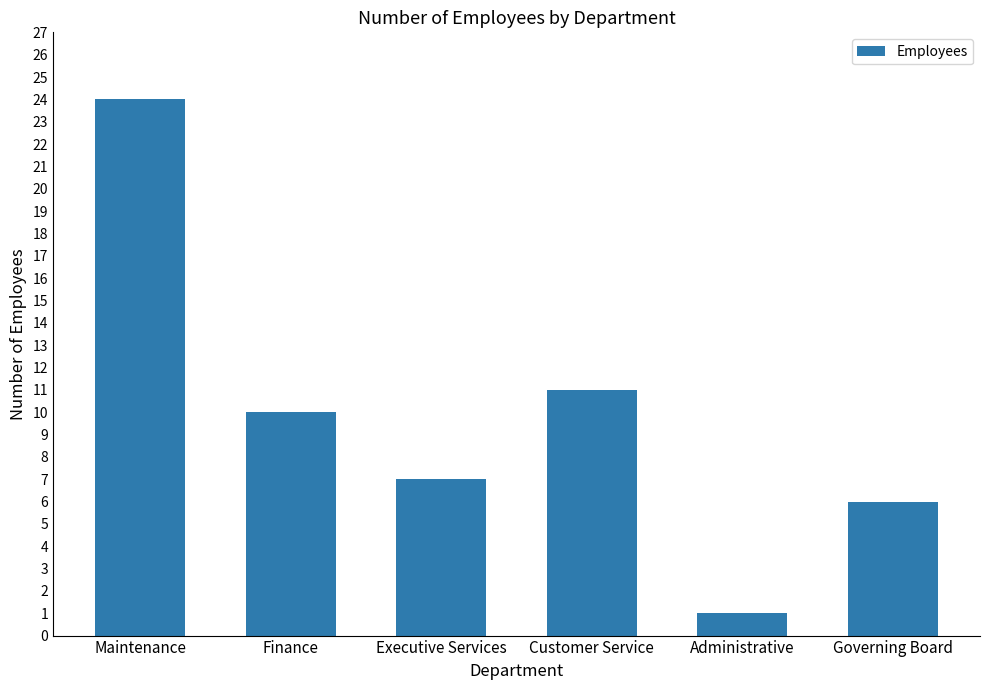

Rank the categories by value from highest to lowest.

Maintenance, Customer Service, Finance, Executive Services, Governing Board, Administrative